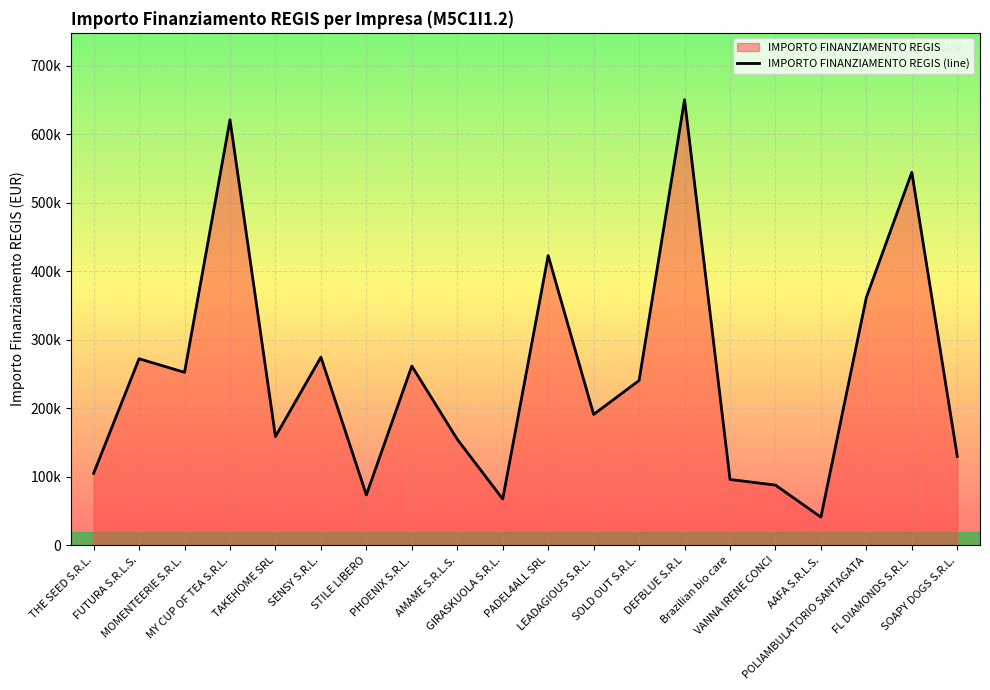

What is the minimum value shown in the chart?

41216.0